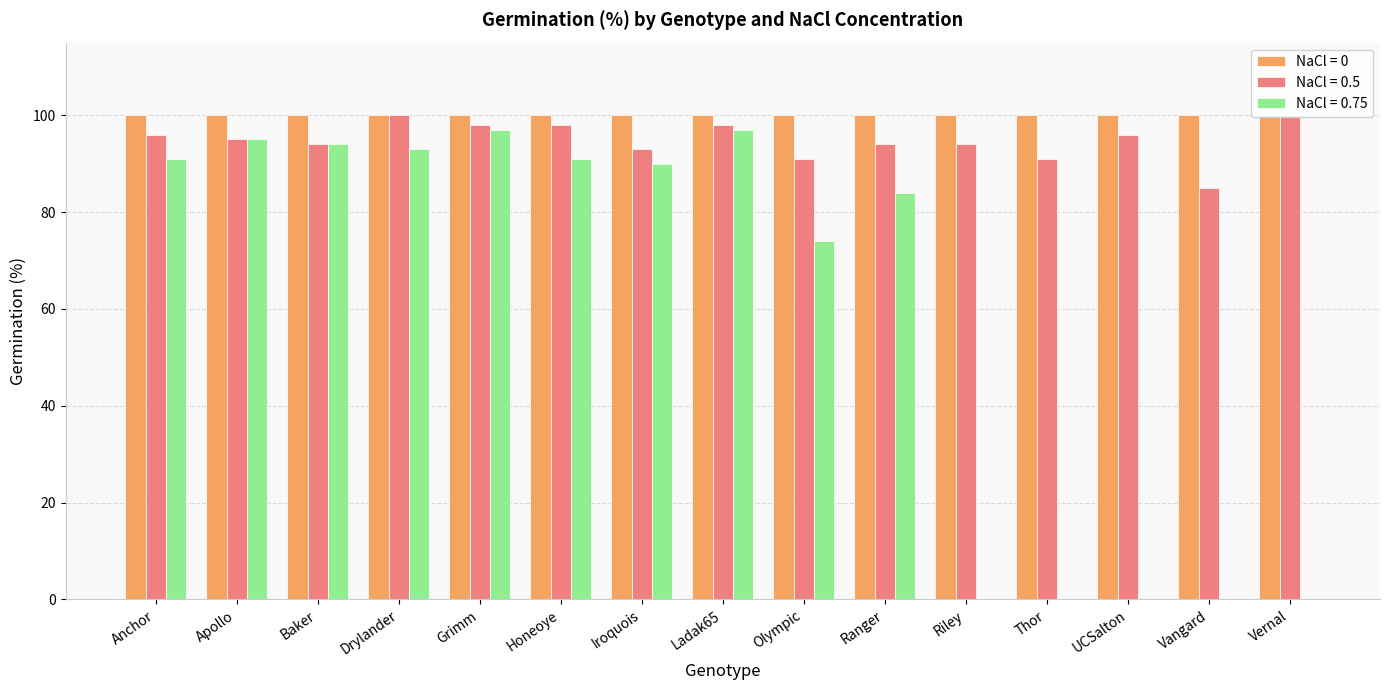

What is the spread (max minus min) of values at Vangard?

85